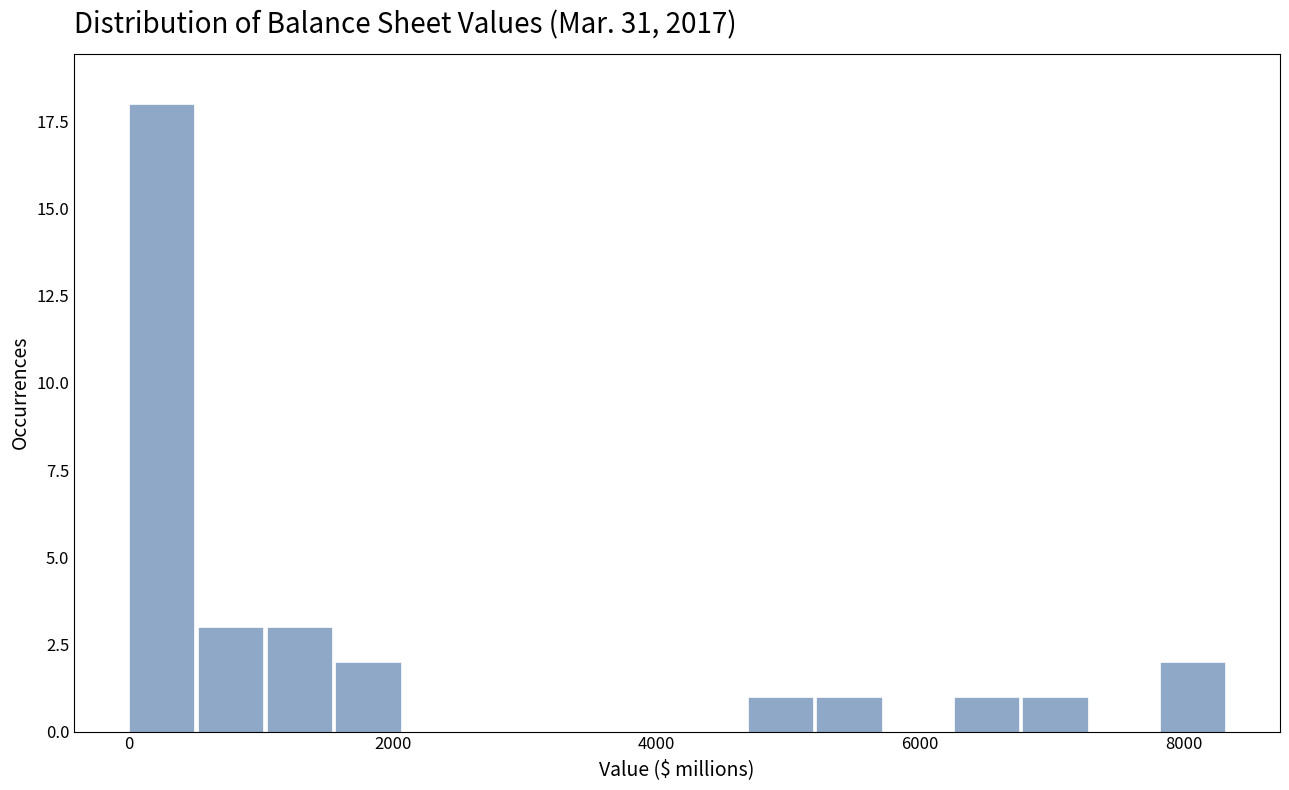

Read against the x-axis, roughly where is the centre of the tallest bar?

200